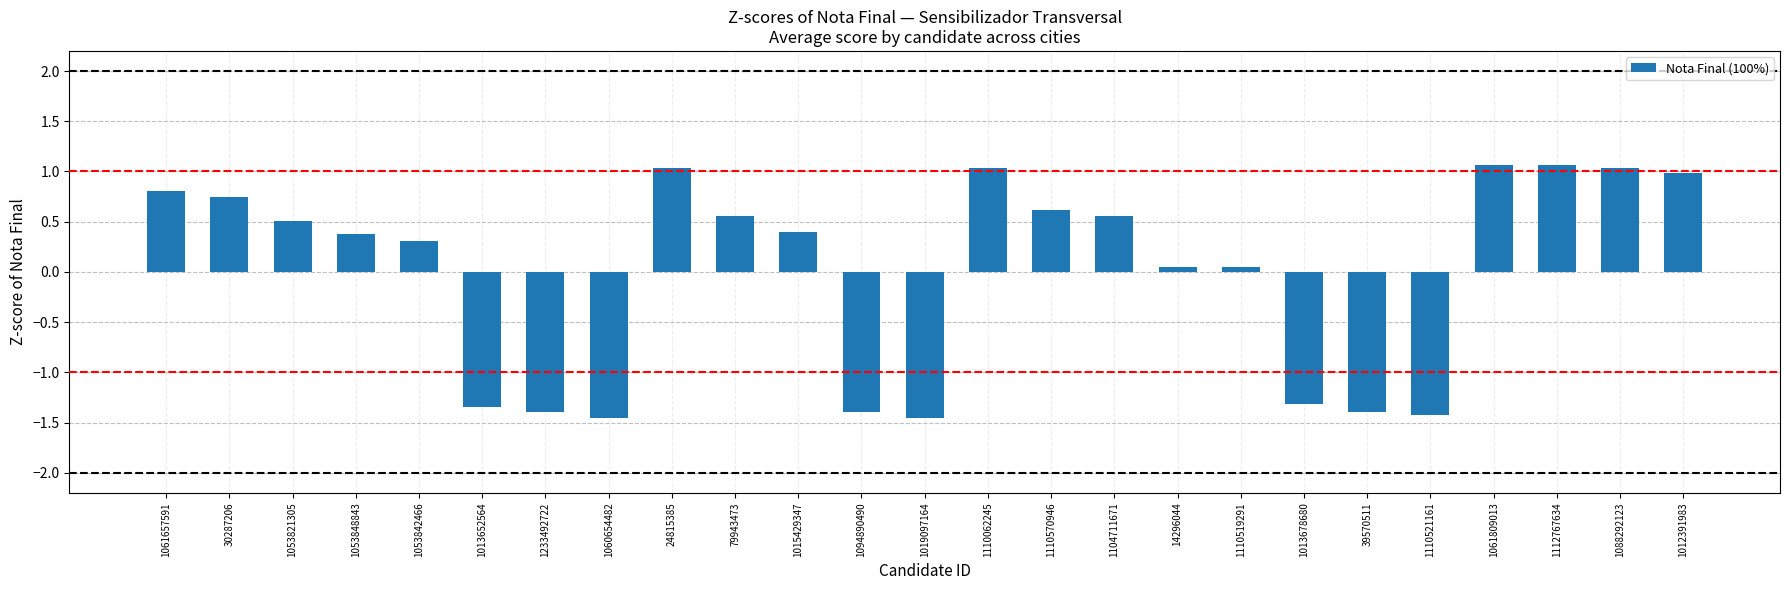

What position from the left is 1110521161?

21